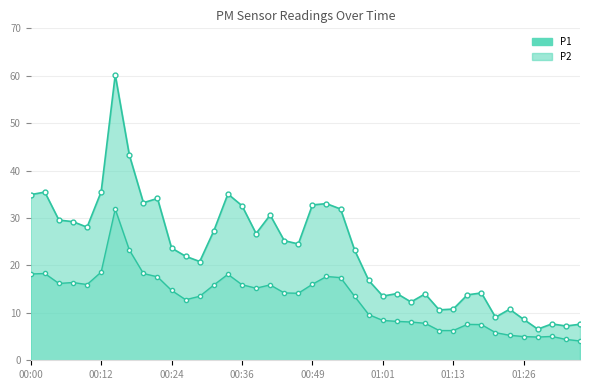

Which series has the widest spread of values?

P1